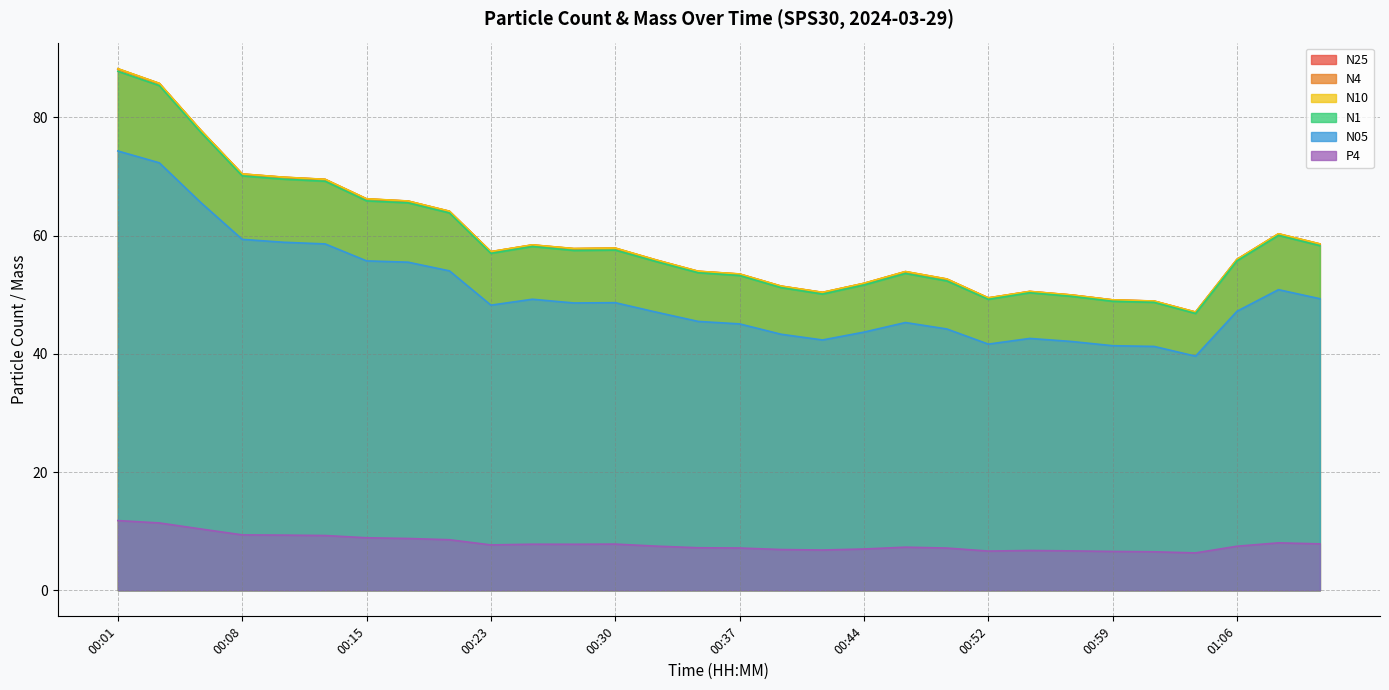

What is the difference between the maximum and second lowest values in the N25 series?

39.3